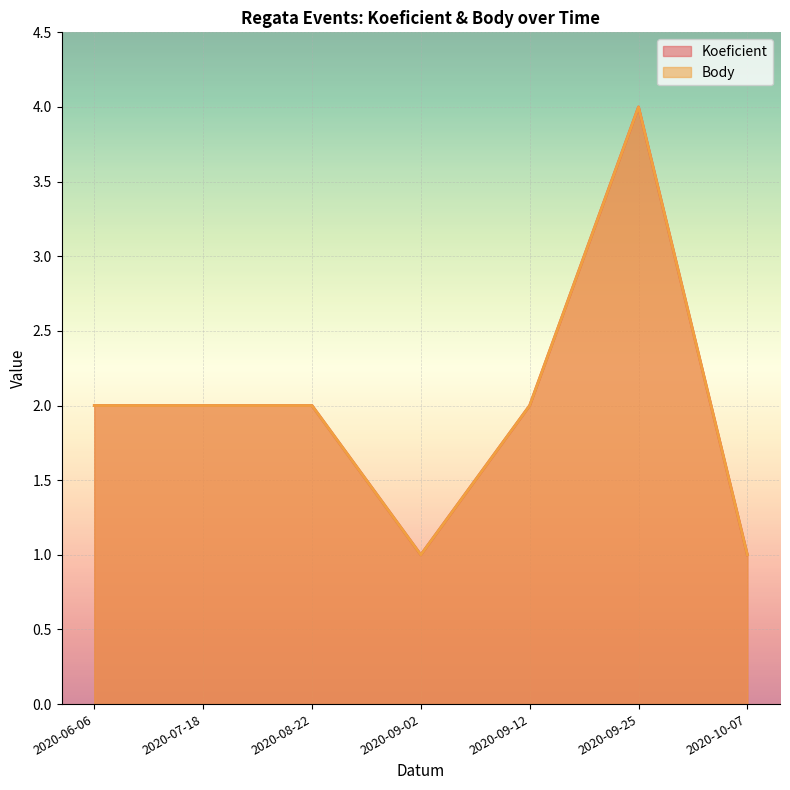

What are all the series names shown in the legend?

Koeficient, Body